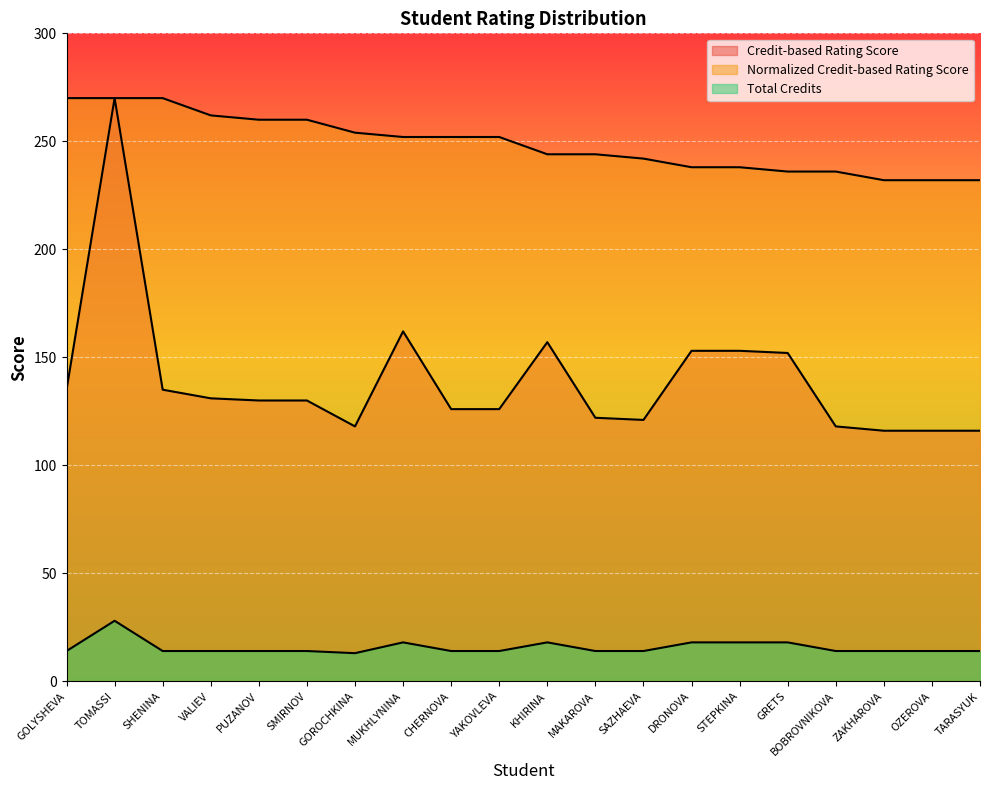

What is the difference between the Normalized Credit-based Rating Score values at CHERNOVA and VALIEV?

10